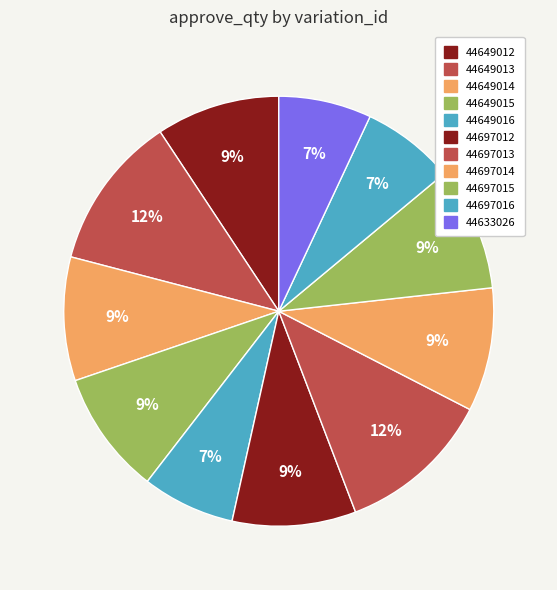

Count the number of slices in the pie.

11